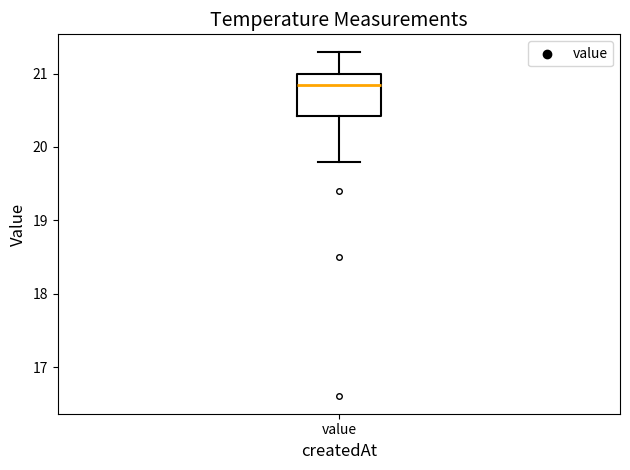

Where does the median line of the box for value sit on the y-axis? The values are not printed on the chart, so give them approximately, as read against the axis.

20.9